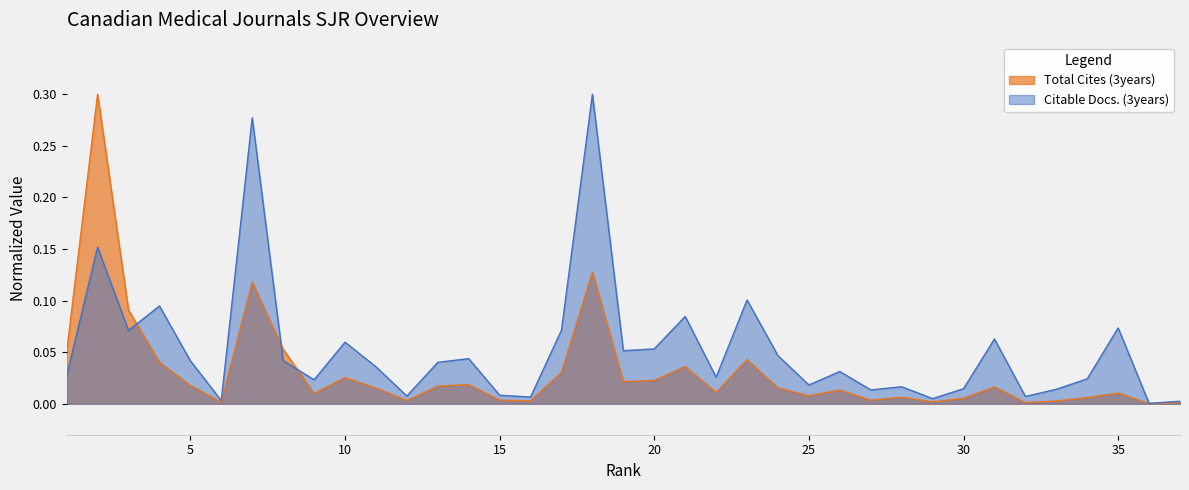

List the labels in order of Total Cites (3years) value, smallest first.

36, 37, 32, 6, 29, 33, 16, 12, 15, 27, 30, 34, 28, 25, 9, 35, 22, 26, 11, 24, 31, 13, 5, 14, 19, 20, 10, 17, 21, 4, 23, 1, 8, 3, 7, 18, 2